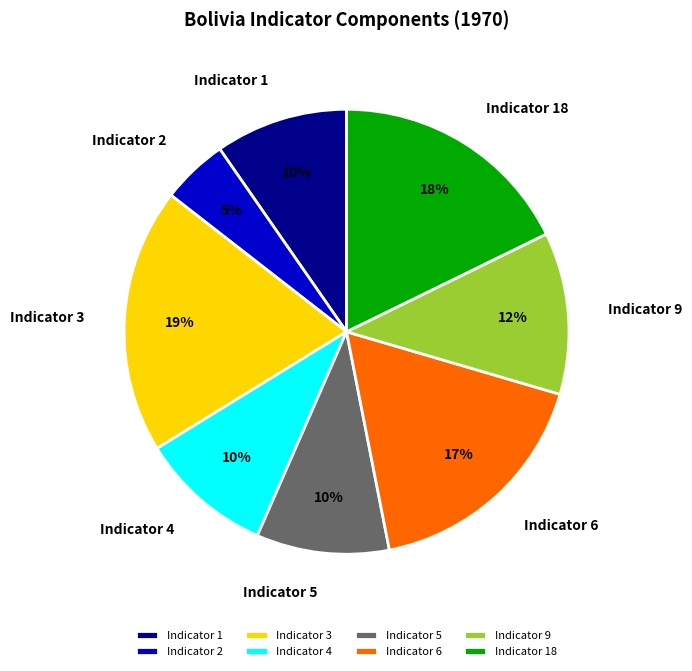

What percentage is the Indicator 6 slice, to the nearest percent?

17%